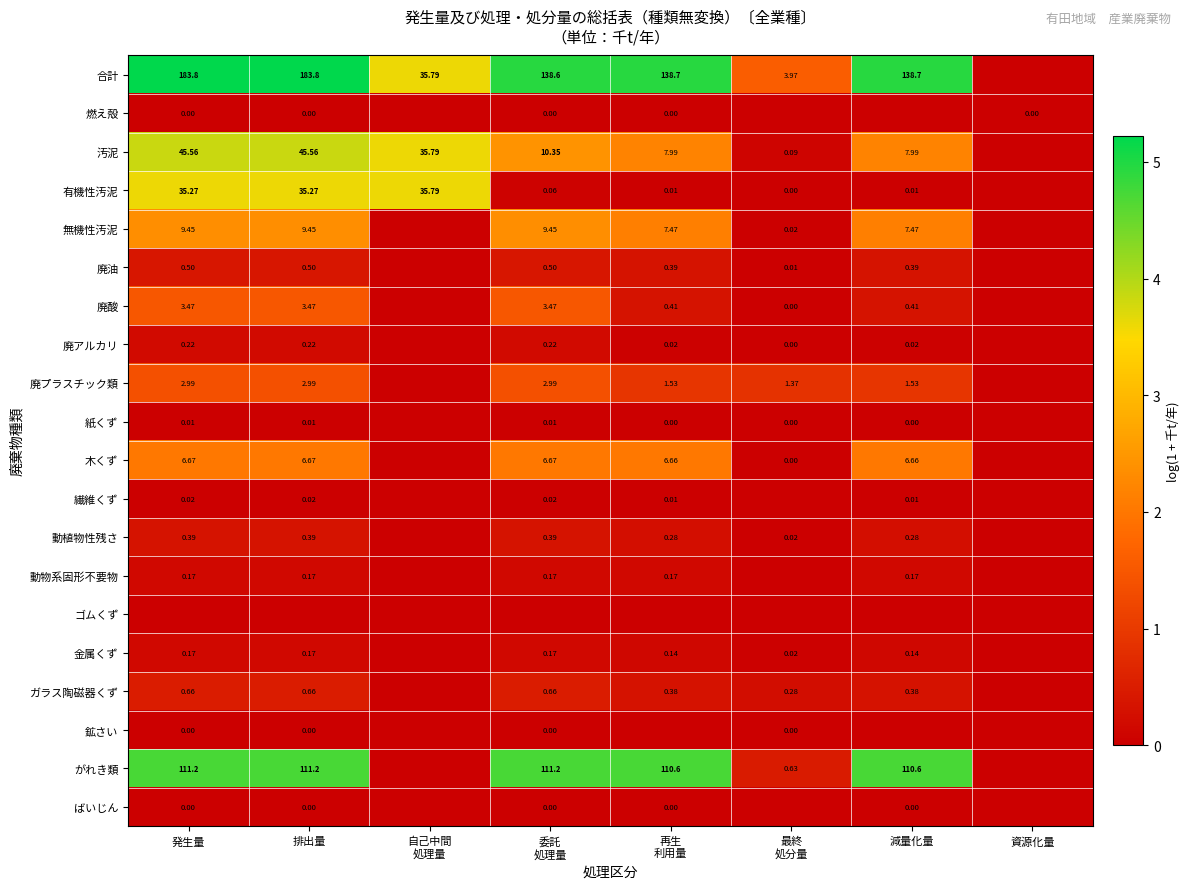

What is the highest value of the がれき類 series?

4.7